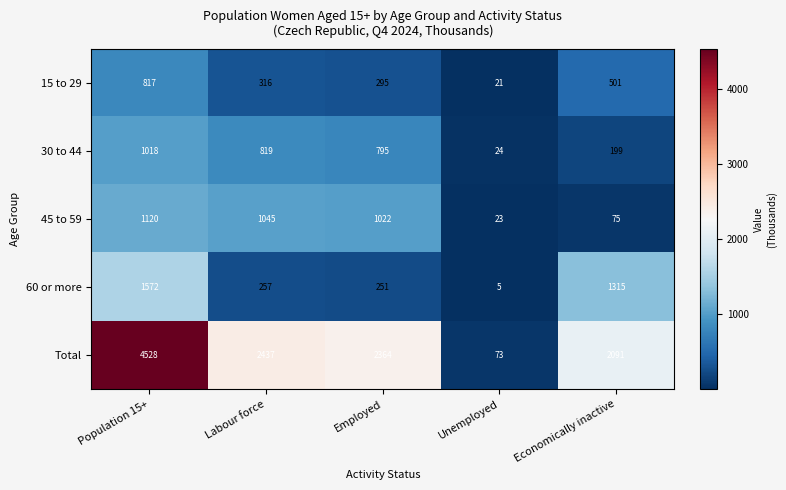

Where does the 60 or more series first go above 257?

Population 15+